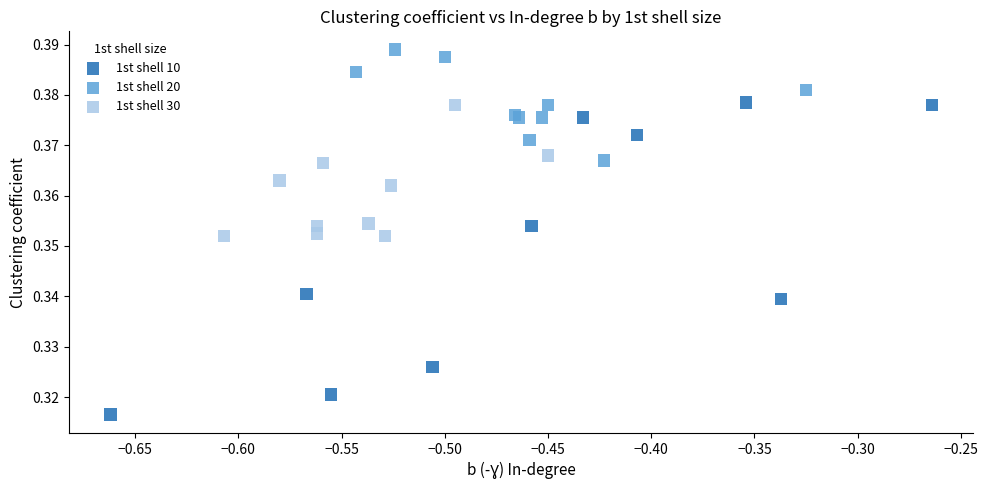

Which series has the widest spread of Y values?

1st shell 10